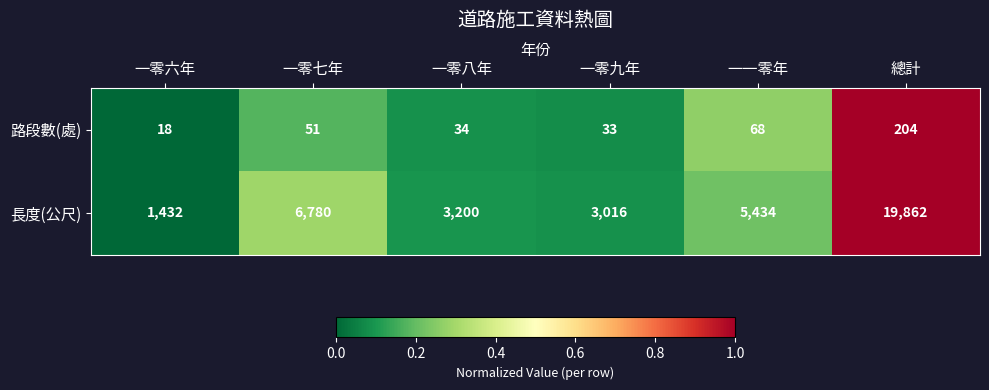

Reading right to left, what are all the values shown in this chart?

路段數(處): 總計=204	一一零年=68	一零九年=33	一零八年=34	一零七年=51	一零六年=18
長度(公尺): 總計=19862	一一零年=5434	一零九年=3016	一零八年=3200	一零七年=6780	一零六年=1432